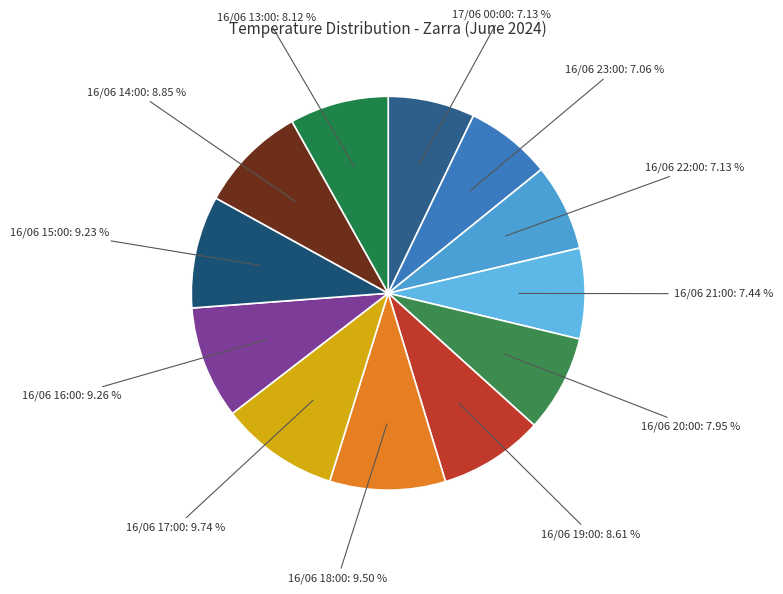

How many segments does this pie chart have?

12